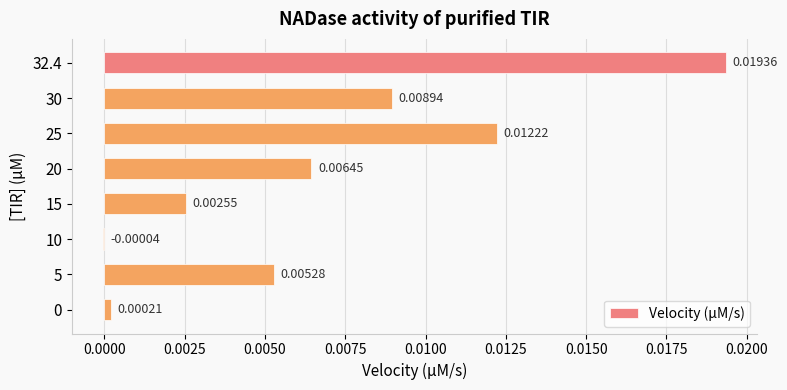

Which category has the highest value across all series?

32.4